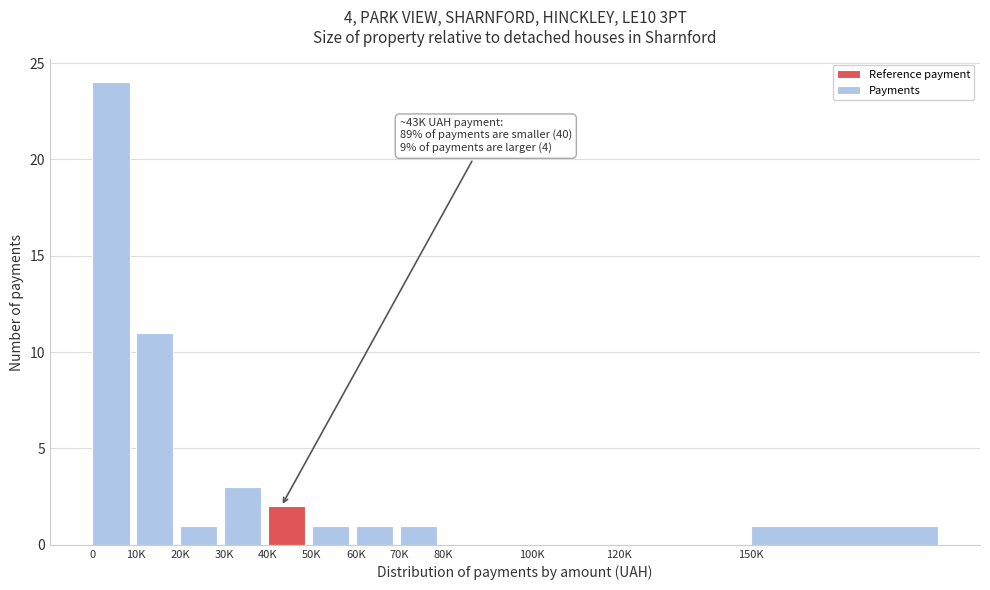

Reading right to left, extract all data points from this chart.

150K=1	120K=0	100K=0	80K=0	70K=1	60K=1	50K=1	40K=2	30K=3	20K=1	10K=11	0=24